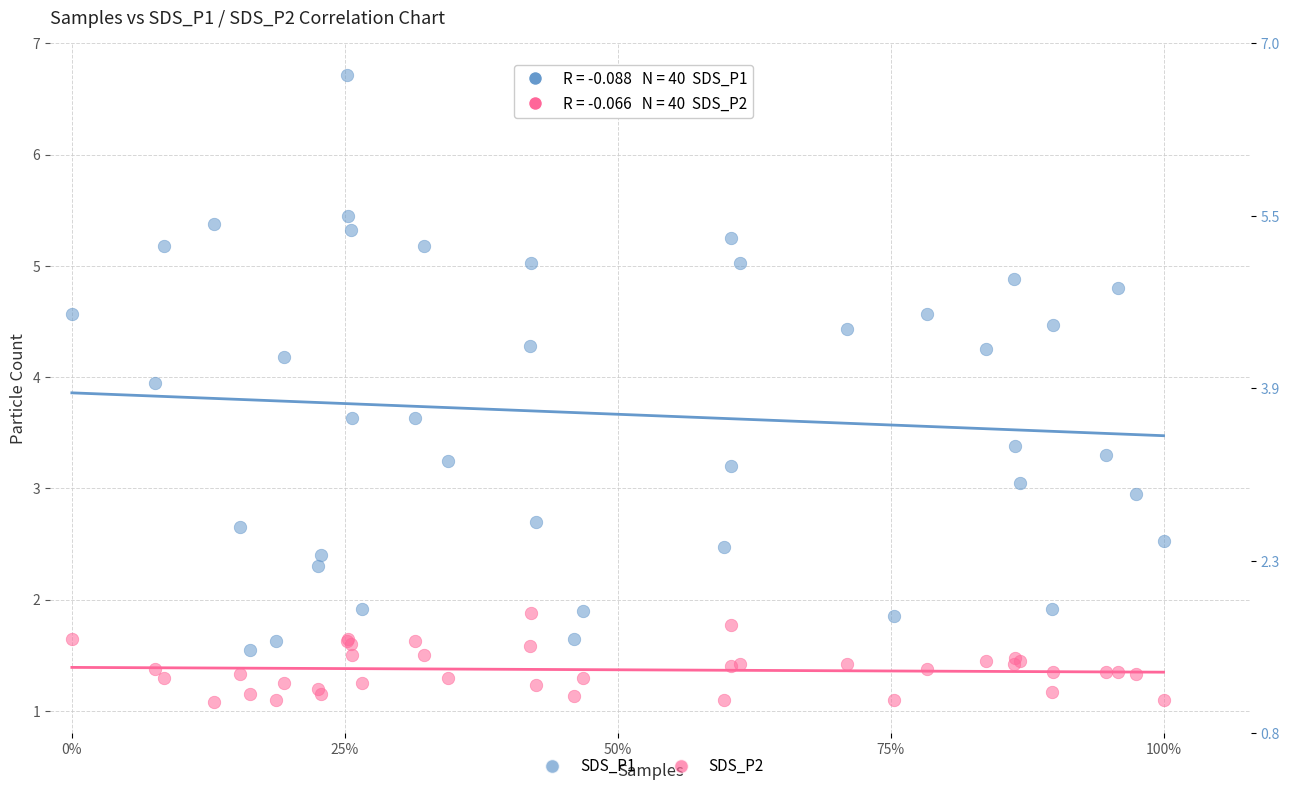

Which series contains the lowest Y value?

SDS_P2